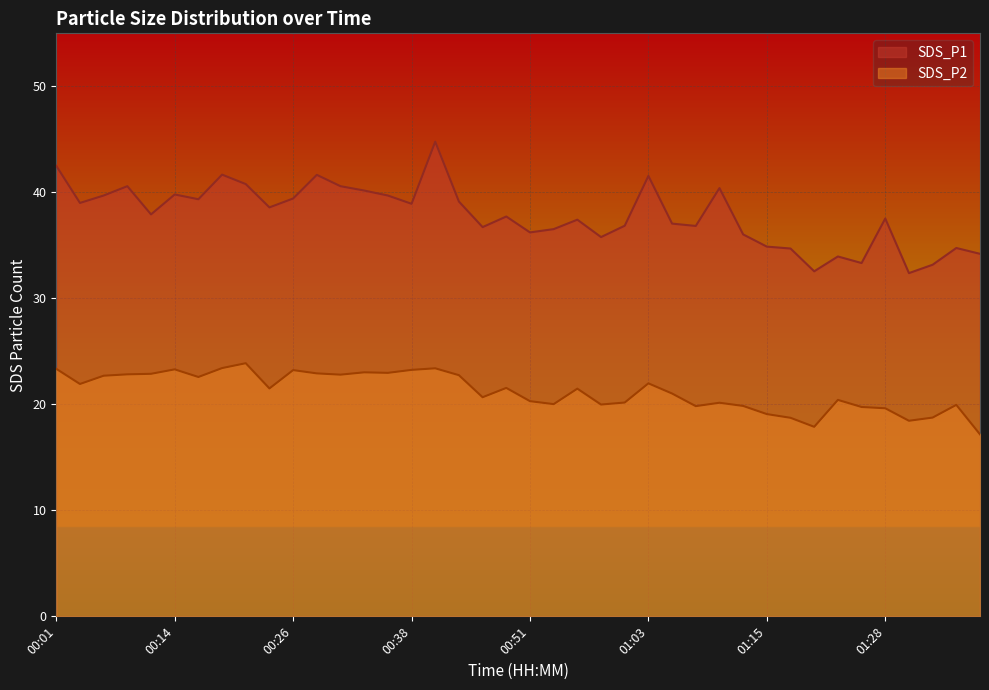

What is the difference between the SDS_P2 values at 00:34 and 00:31?

0.2